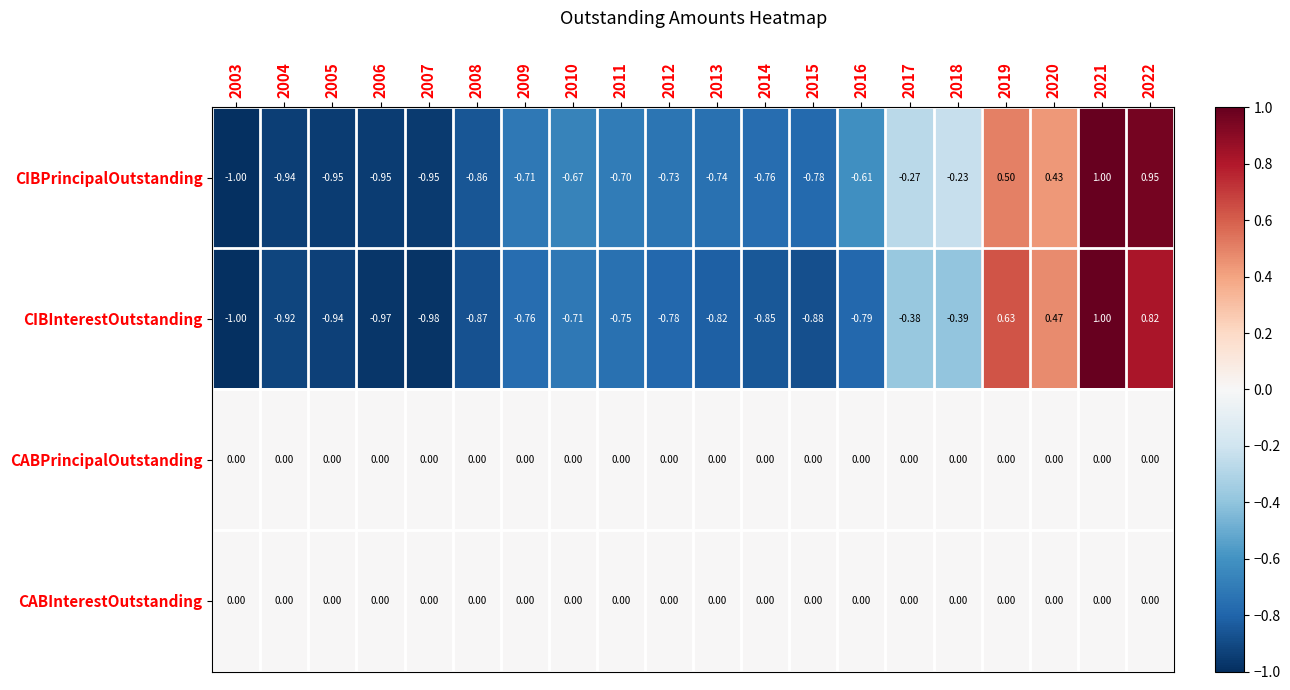

Between 2012 and 2021, which series saw the biggest shift?

CIBInterestOutstanding